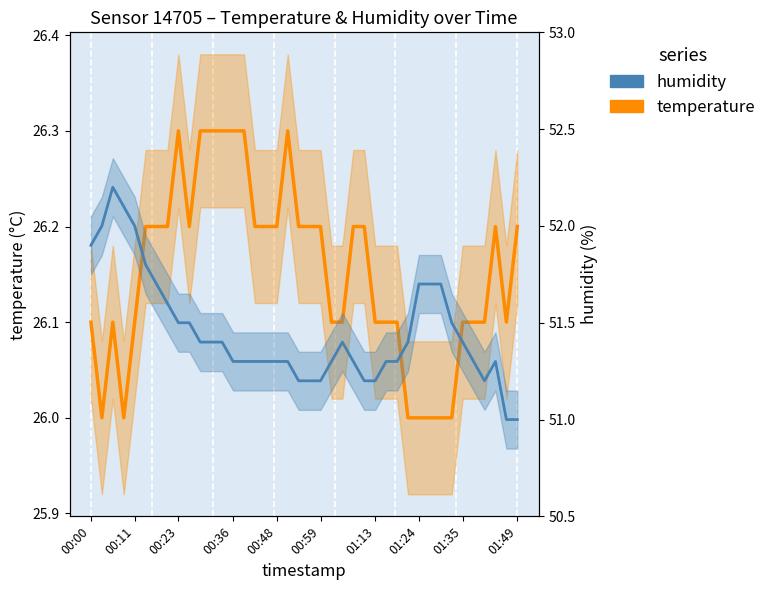

Does the chart have visible grid lines?

No